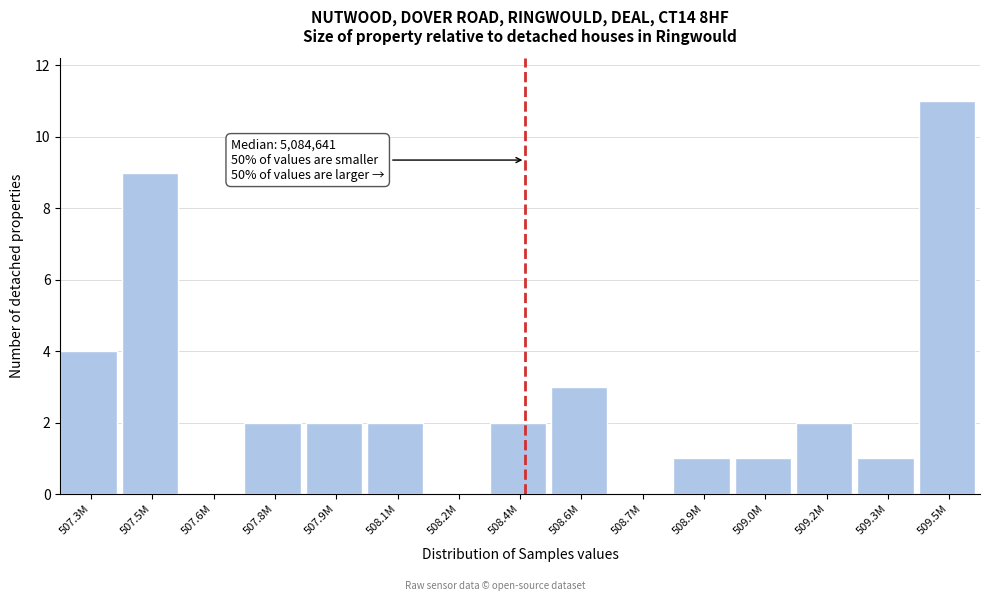

Reading left to right, what are all the values shown in this chart?

507.3M=4	507.5M=9	507.6M=0	507.8M=2	507.9M=2	508.1M=2	508.2M=0	508.4M=2	508.6M=3	508.7M=0	508.9M=1	509.0M=1	509.2M=2	509.3M=1	509.5M=11